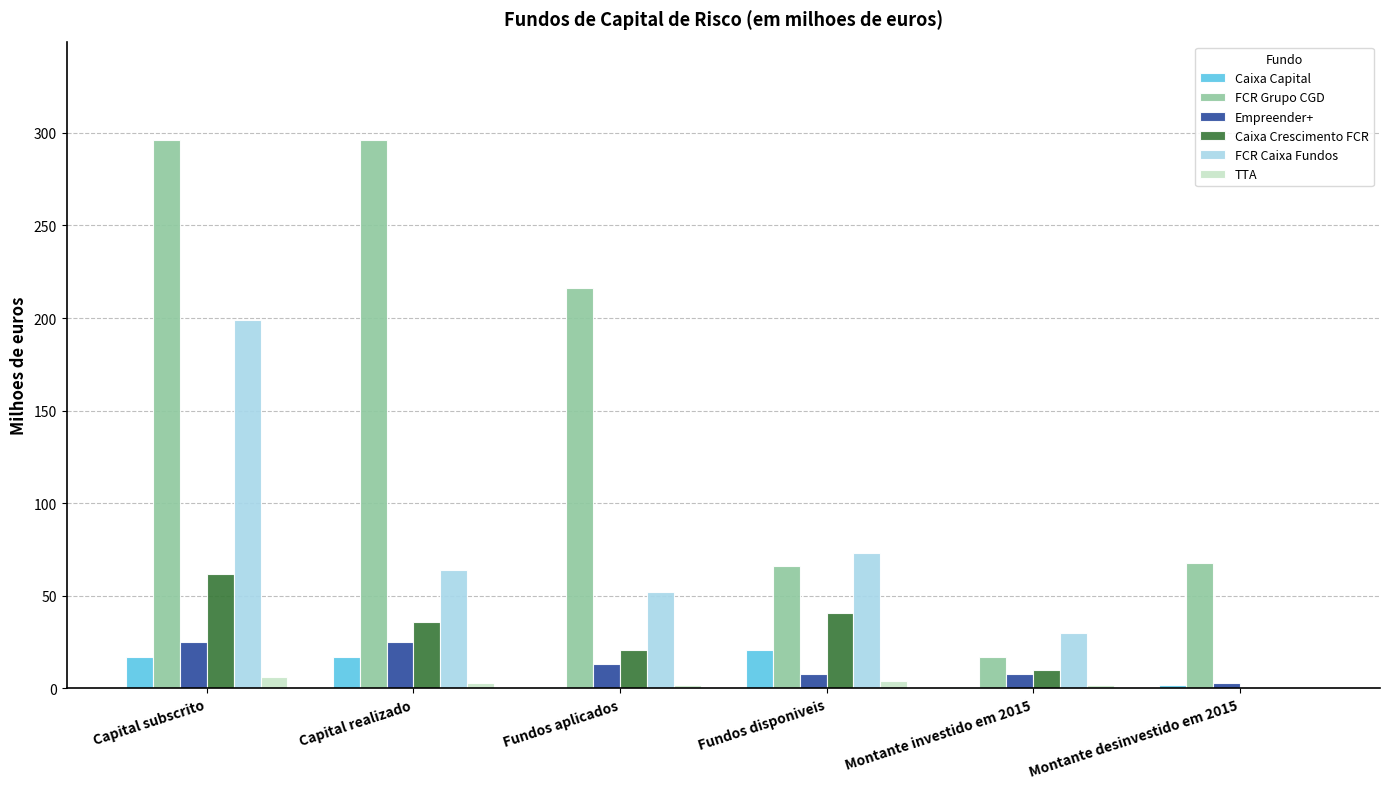

What are all the series names shown in the legend?

Caixa Capital, FCR Grupo CGD, Empreender+, Caixa Crescimento FCR, FCR Caixa Fundos, TTA